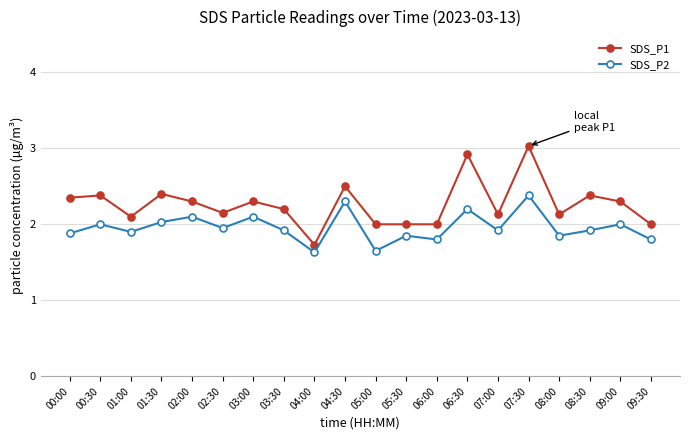

What is the average value of the SDS_P1 series?

2.3